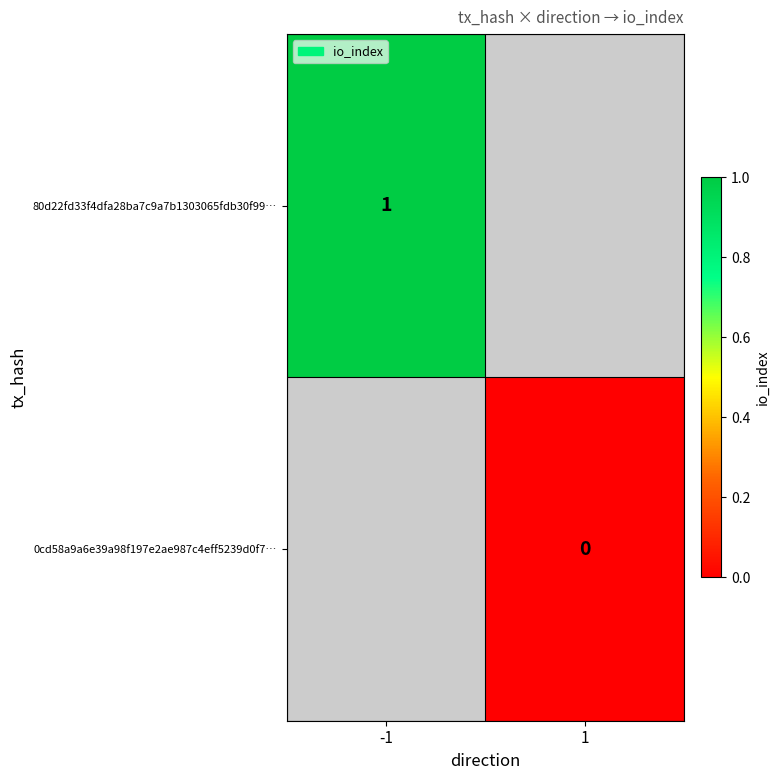

The 80d22fd33f4dfa28ba7c9a7b1303065fdb30f99… series shows 1 at -1. True or false?

True